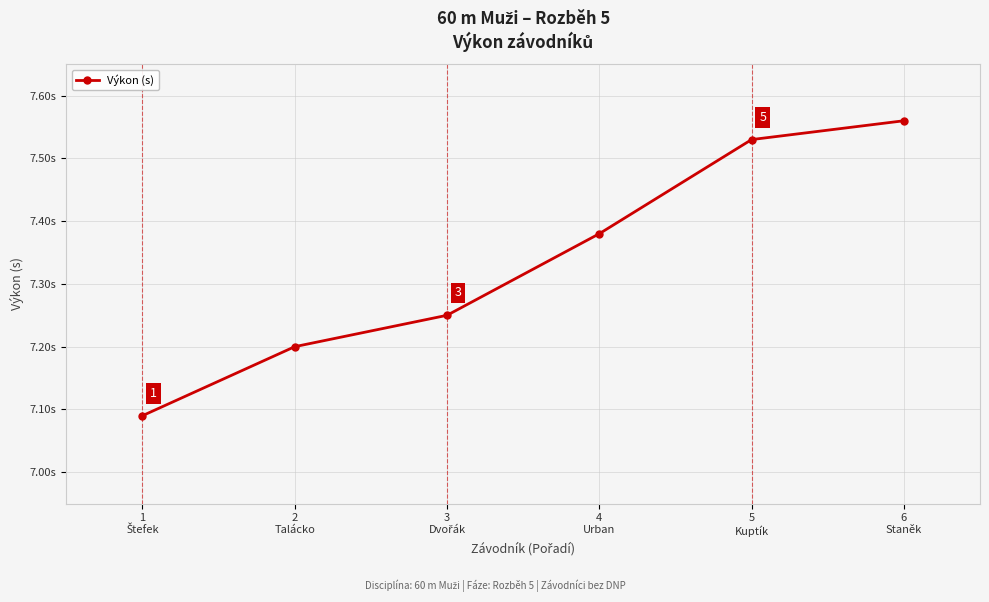

True or false: the data has more than 2 interior local peaks.

False